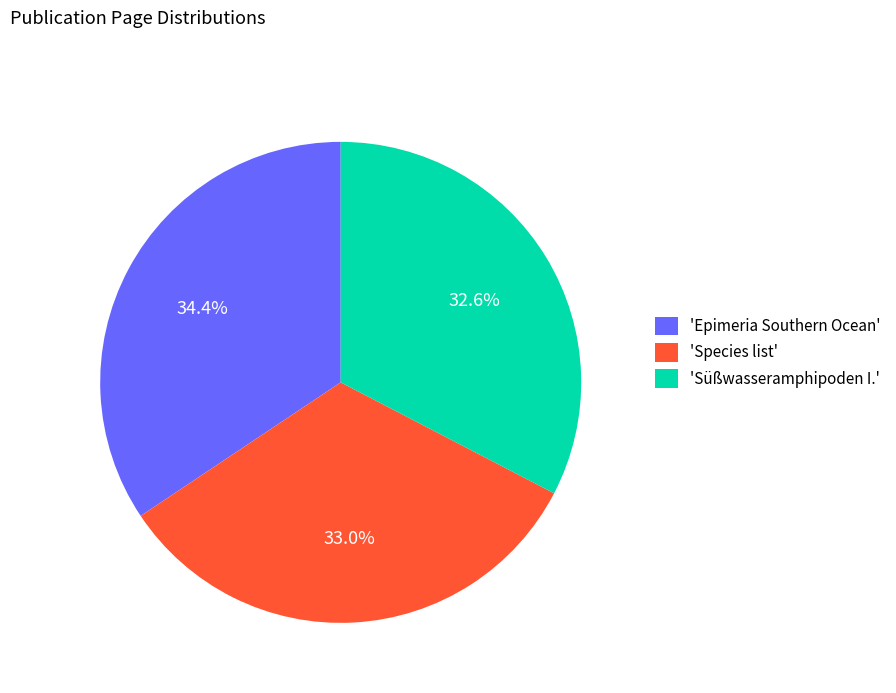

What is the largest slice in the pie chart?

'Epimeria Southern Ocean'